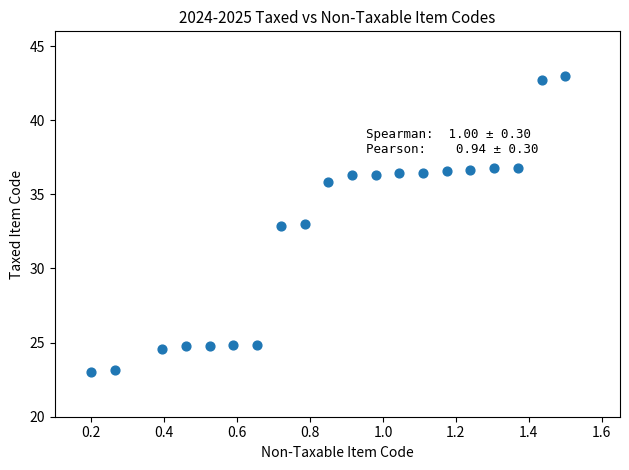

What is the range of Y values (max minus min)?

20.0